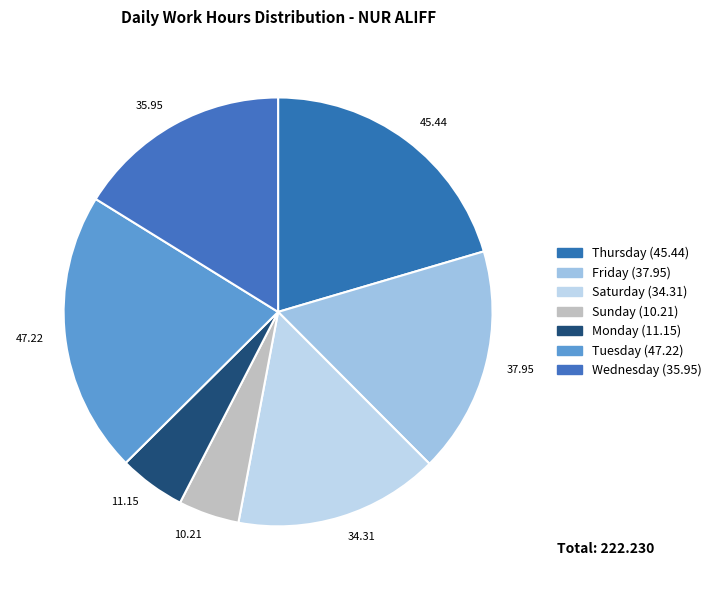

Which slice is the largest?

47.22